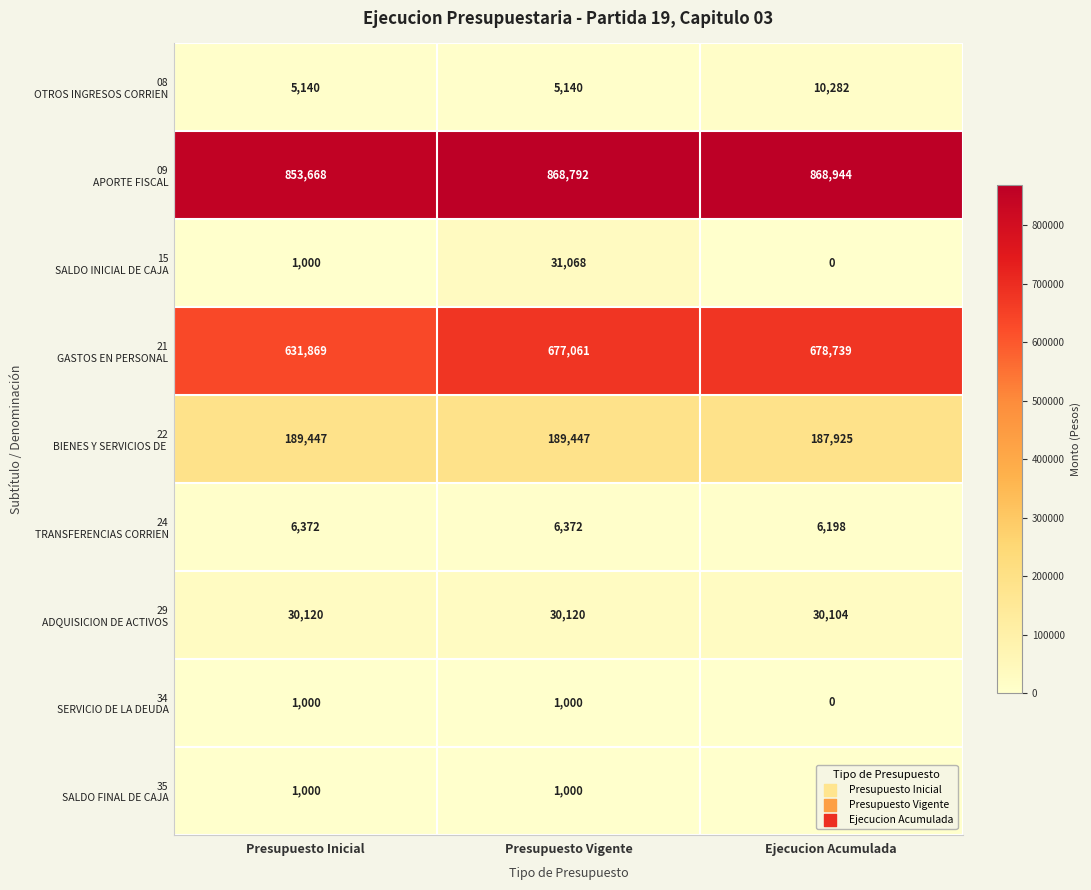

At which category does the chart reach its peak across all series?

Ejecucion Acumulada